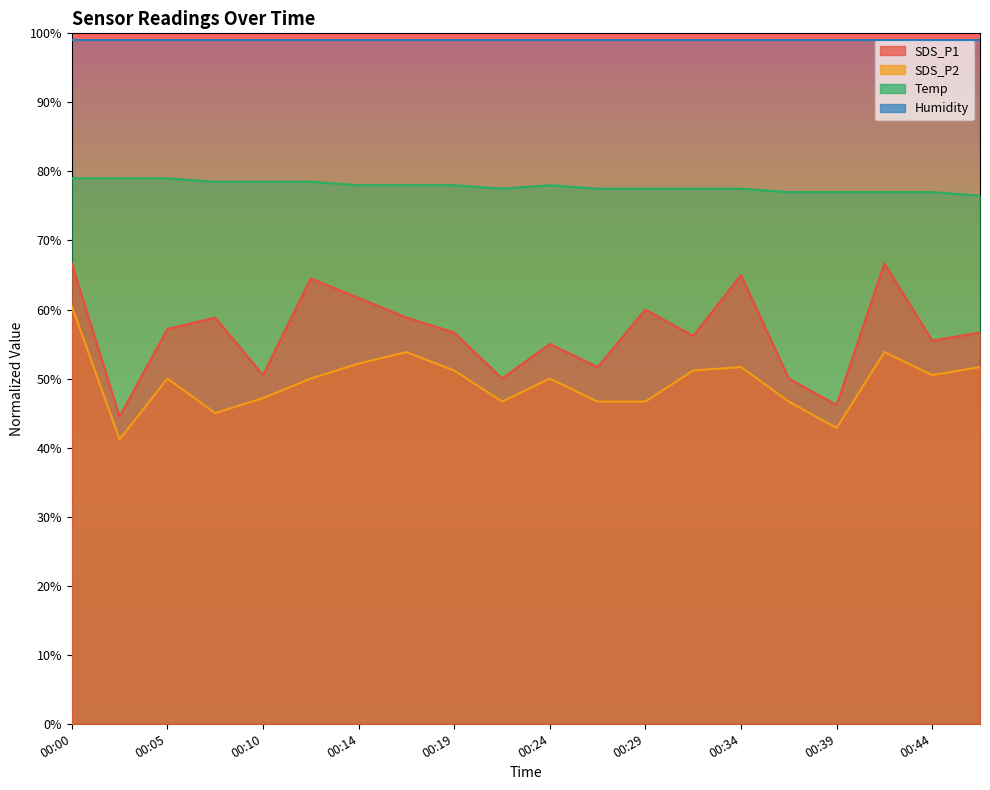

Which category has the highest value in the SDS_P1 series?

00:00